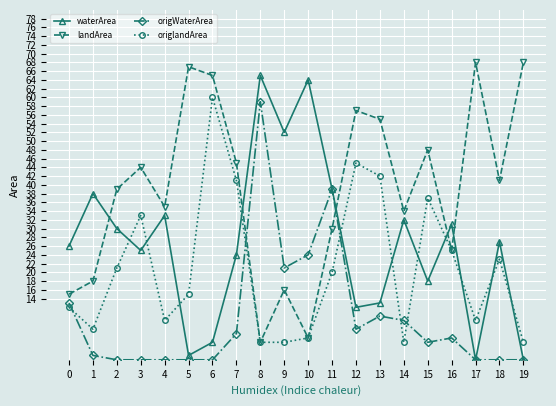

What are all the series names shown in the legend?

waterArea, landArea, origWaterArea, origlandArea